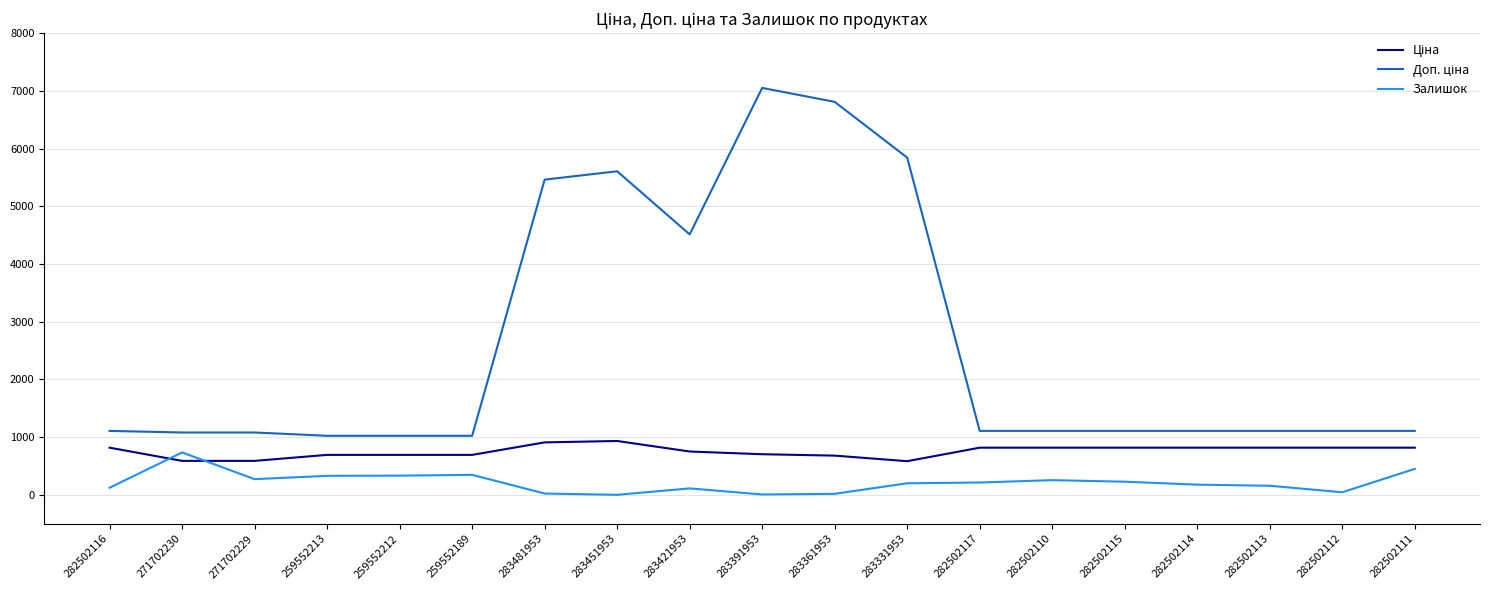

True or false: Залишок has a value of 229.0 at 282502115.

True